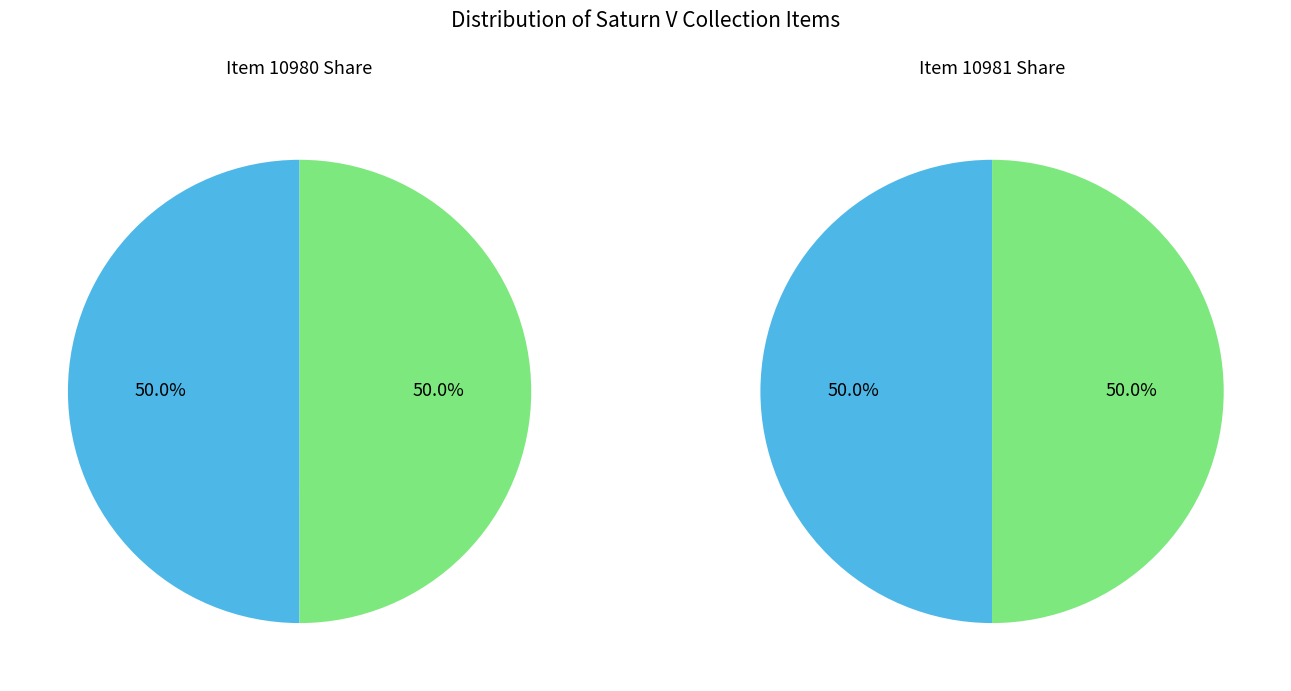

The Furnace Brazing of Liquid Rocket Thrust slice represents 38% of the pie. True or false?

False